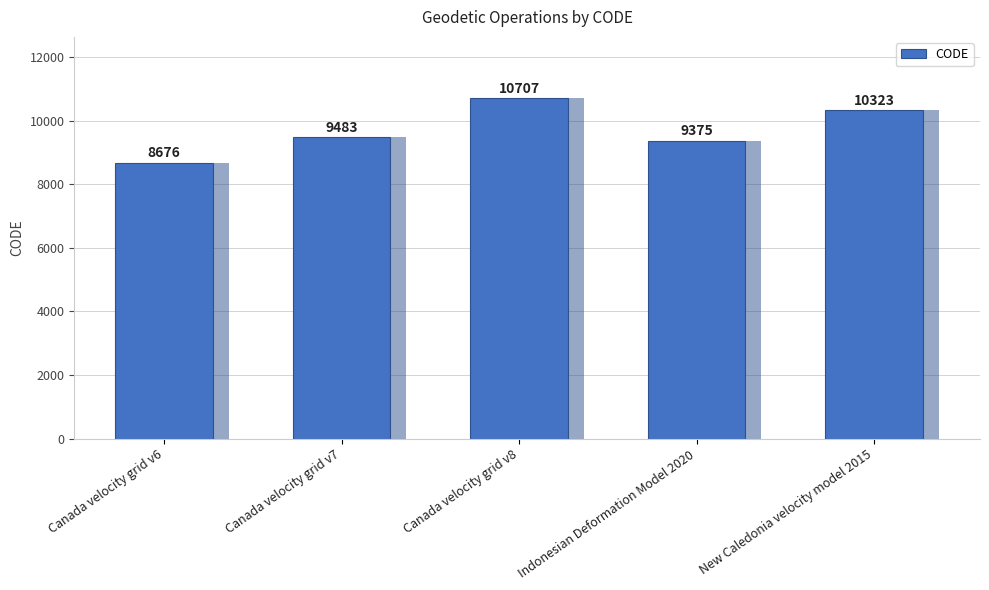

Rank the categories by value from lowest to highest.

Canada velocity grid v6, Indonesian Deformation Model 2020, Canada velocity grid v7, New Caledonia velocity model 2015, Canada velocity grid v8